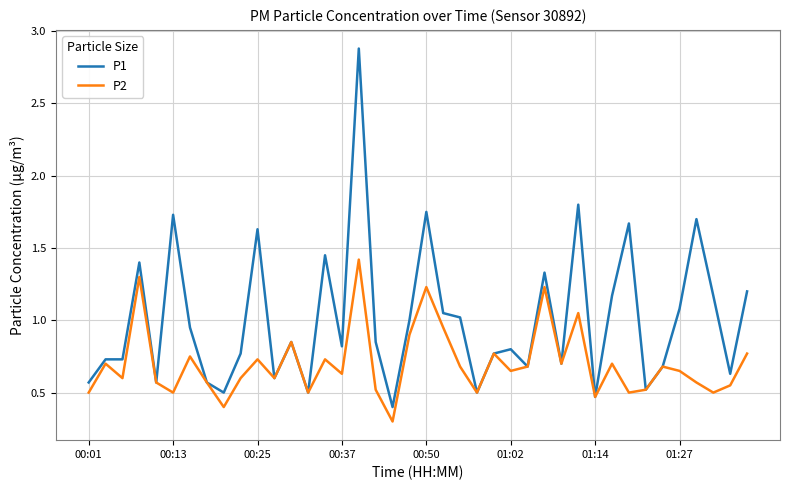

Which series has the largest range (max minus min)?

P1